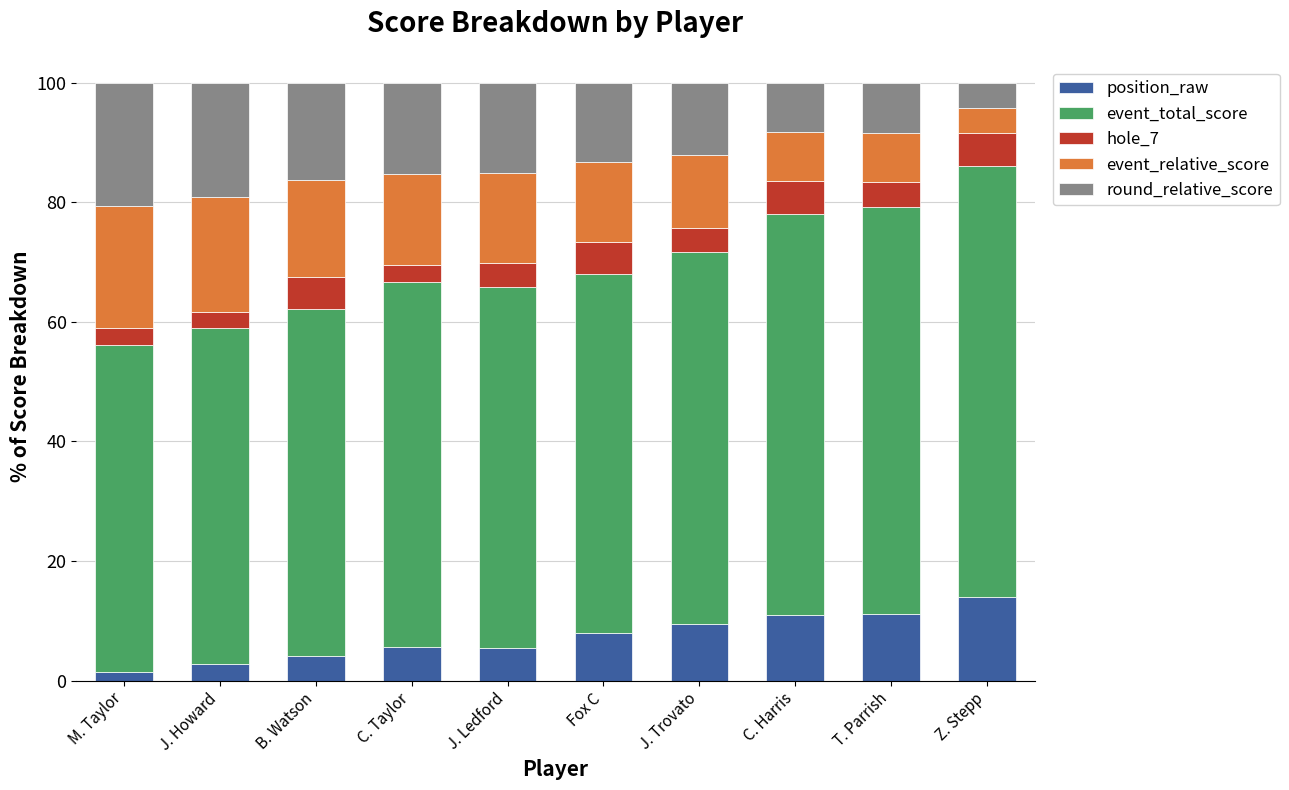

What is the average value of the position_raw series?

7.3